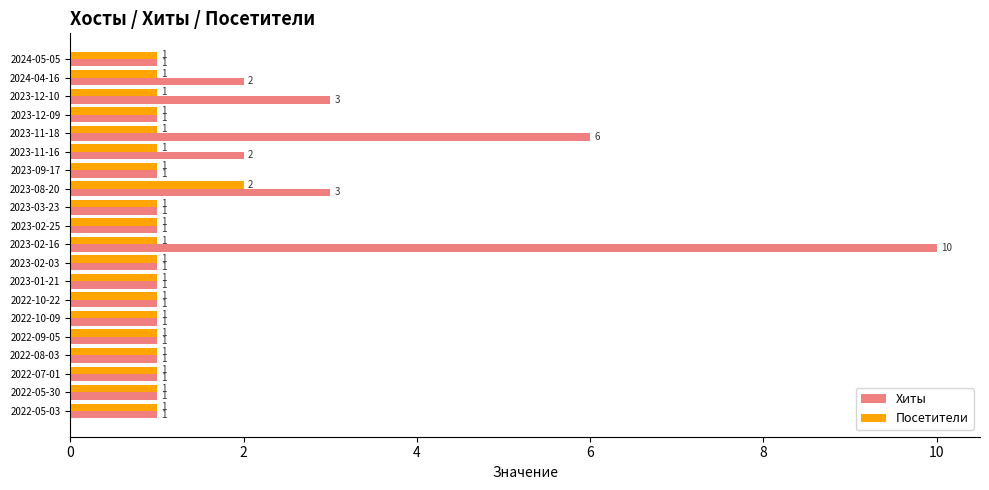

Which series has the largest range (max minus min)?

Хиты